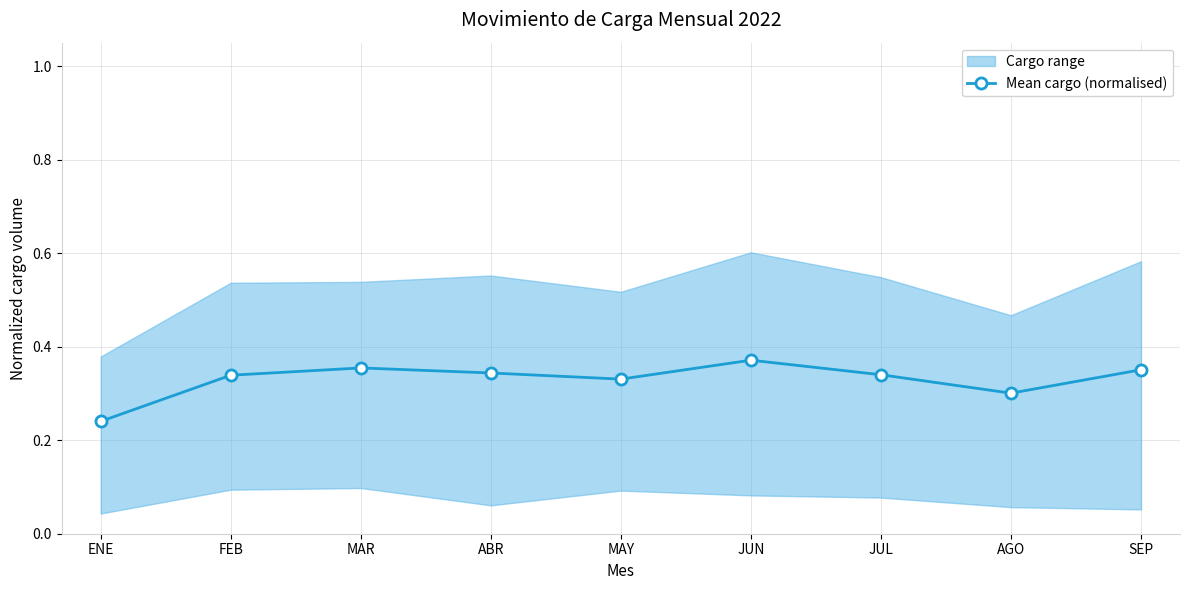

Reading left to right, list all the values displayed in this chart.

0.2	0.3	0.4	0.3	0.3	0.4	0.3	0.3	0.4